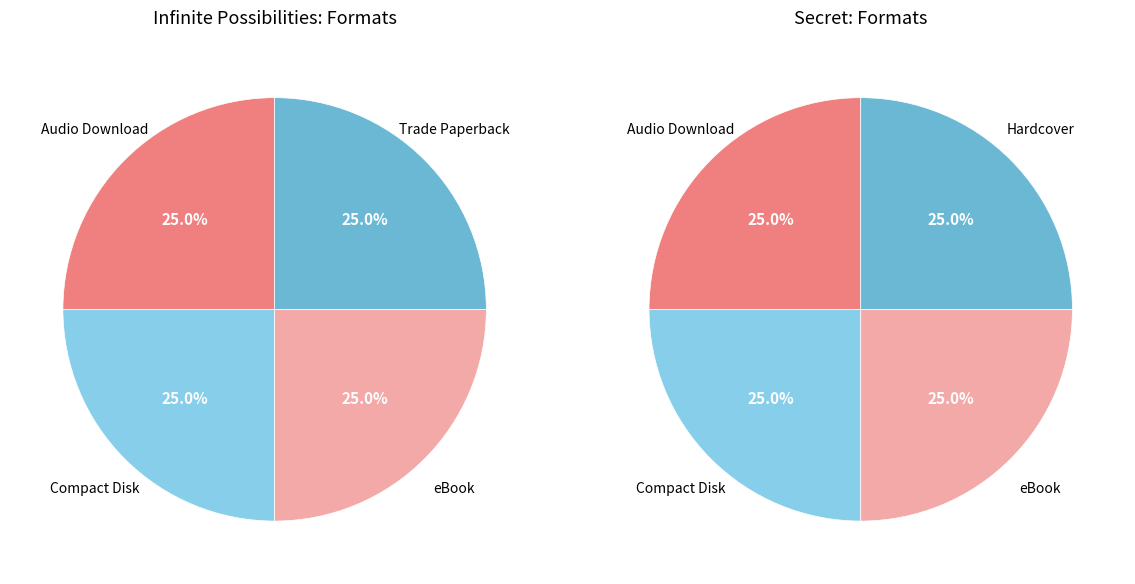

To the nearest percent, what is the average slice percentage?

25%